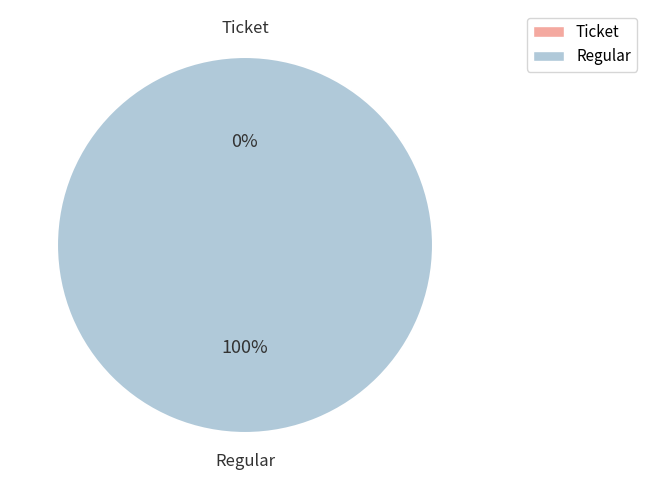

What is the change in value from Ticket to Regular?

+105